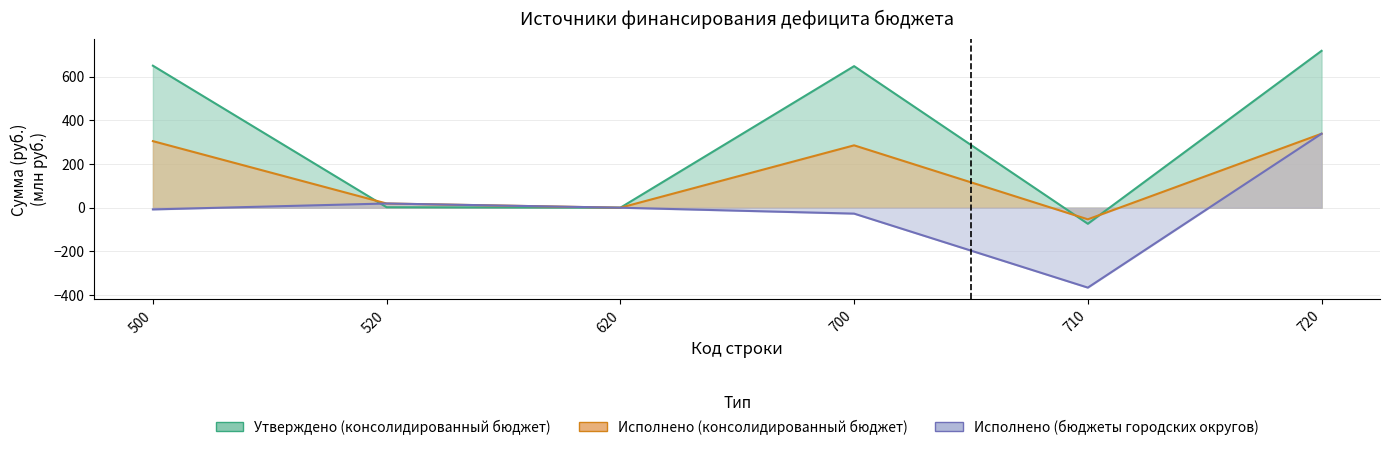

Which has a higher value, 620 or 700?

700